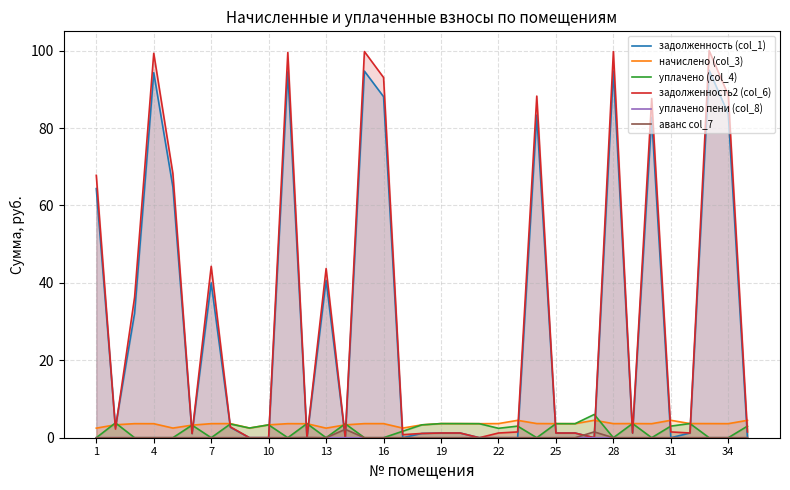

What is the maximum value shown in the chart?

100.0